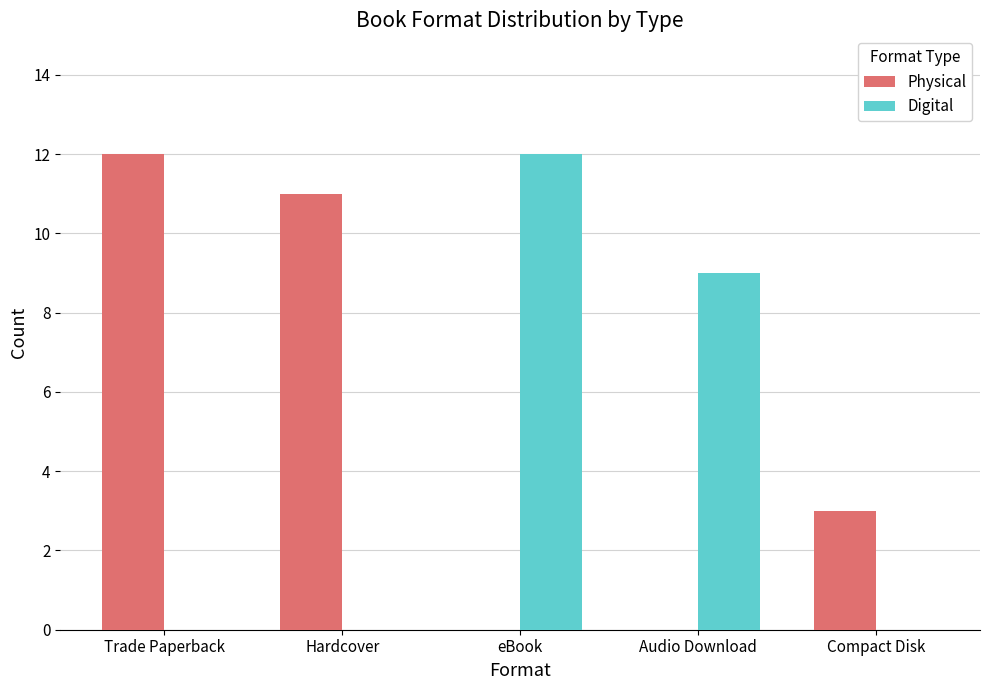

Which category has the highest value in the Digital series?

eBook